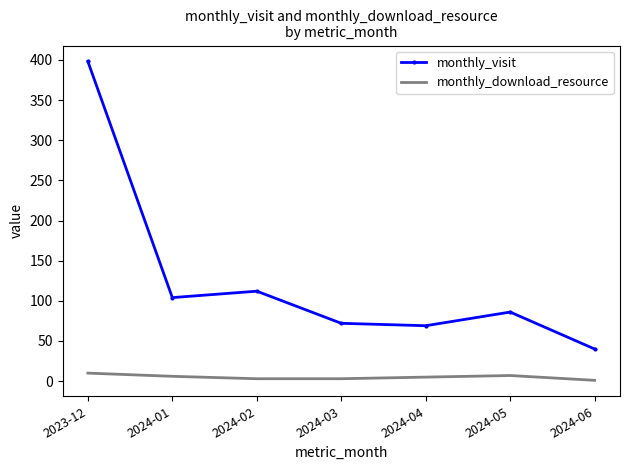

Which series changed the most between 2023-12 and 2024-02?

monthly_visit